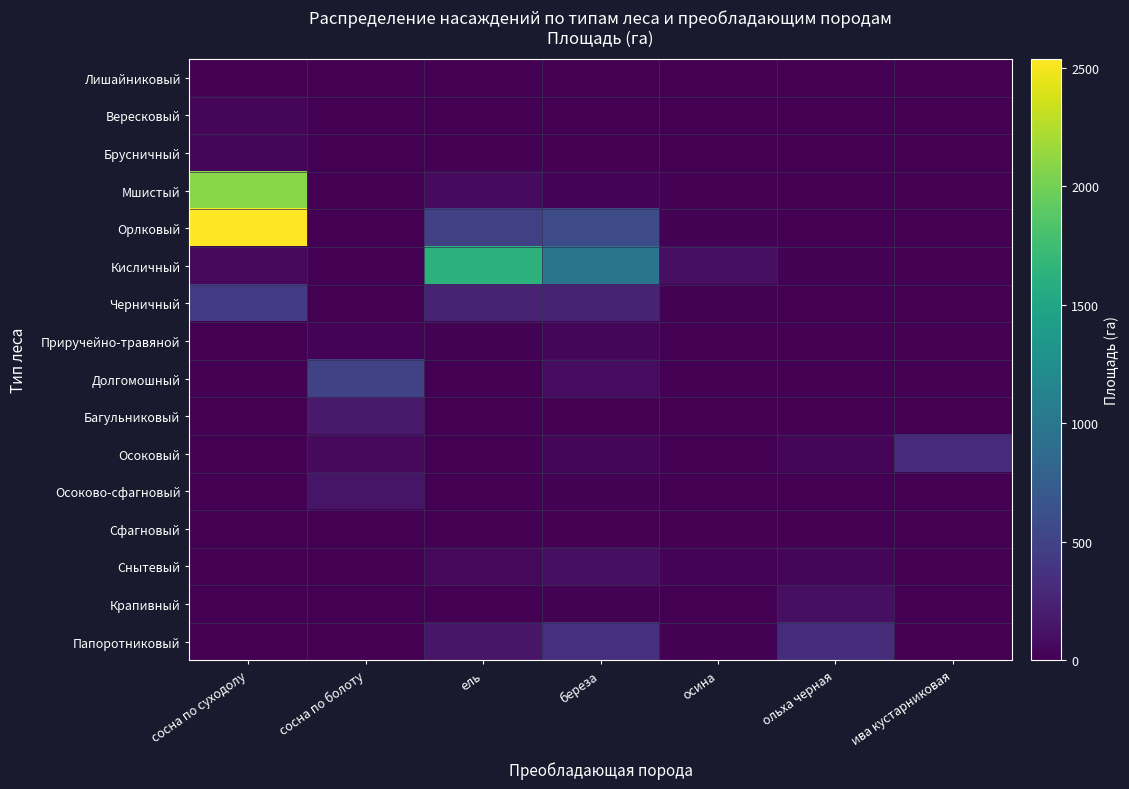

Count the number of categories in the chart.

7